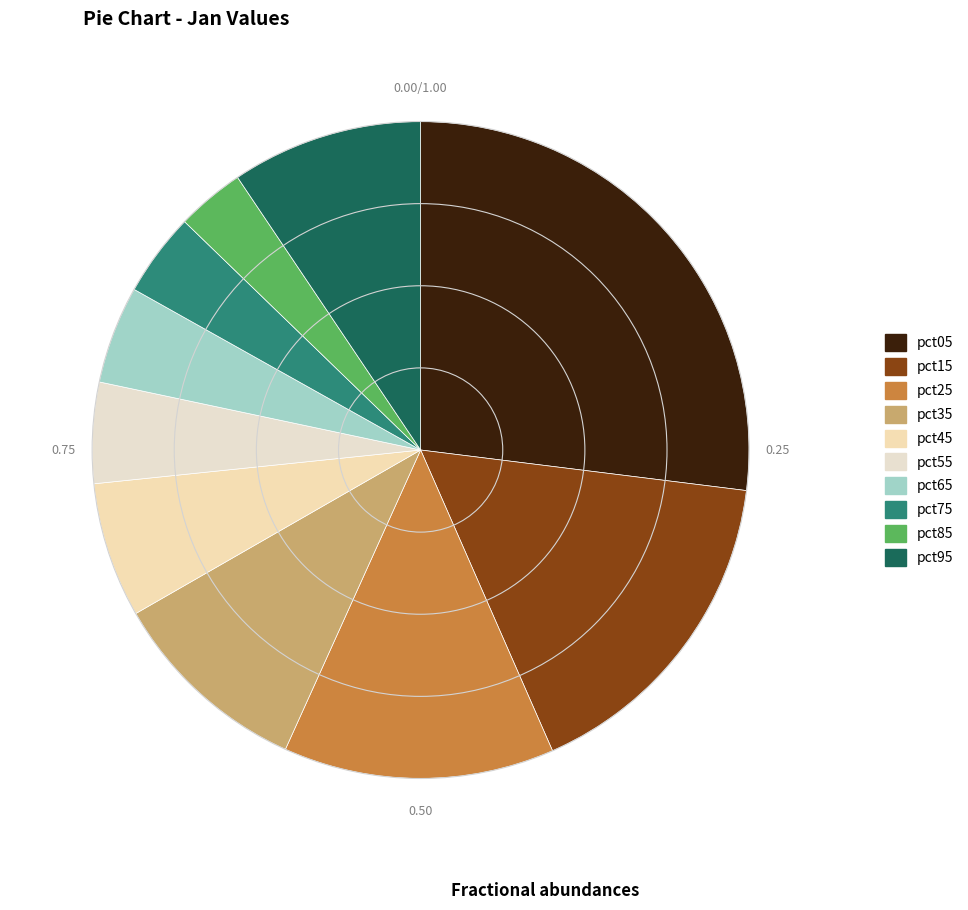

How many slices are in this pie chart?

10